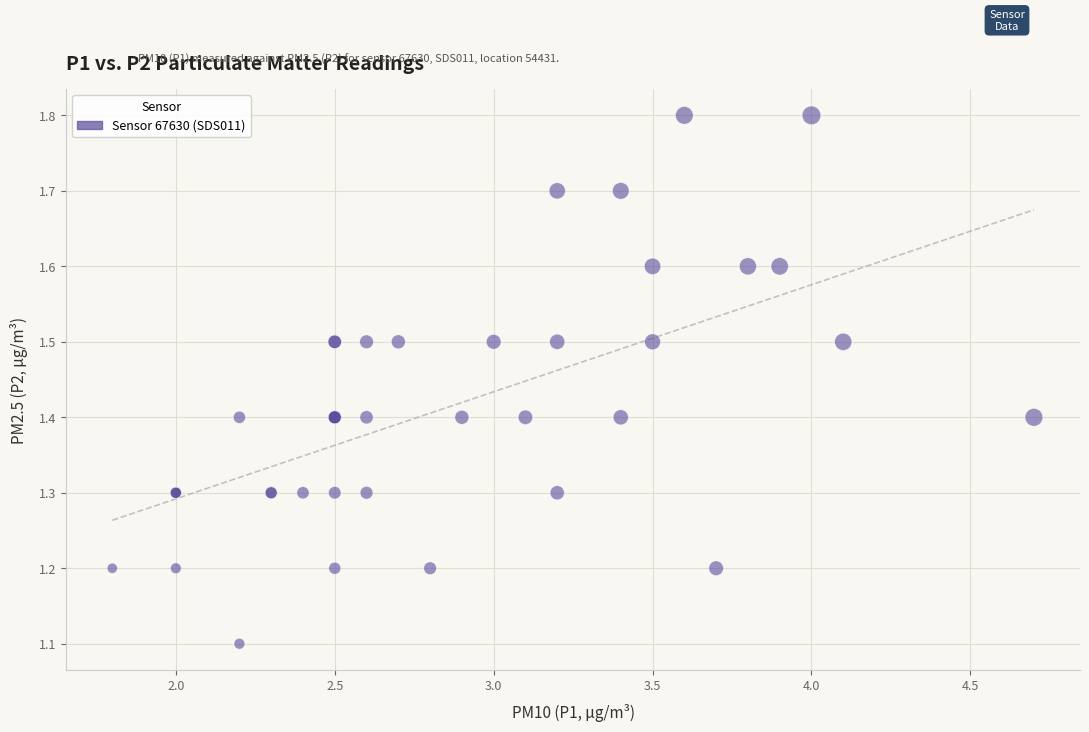

What Y value in the scatter plot is closest to 1?

1.1